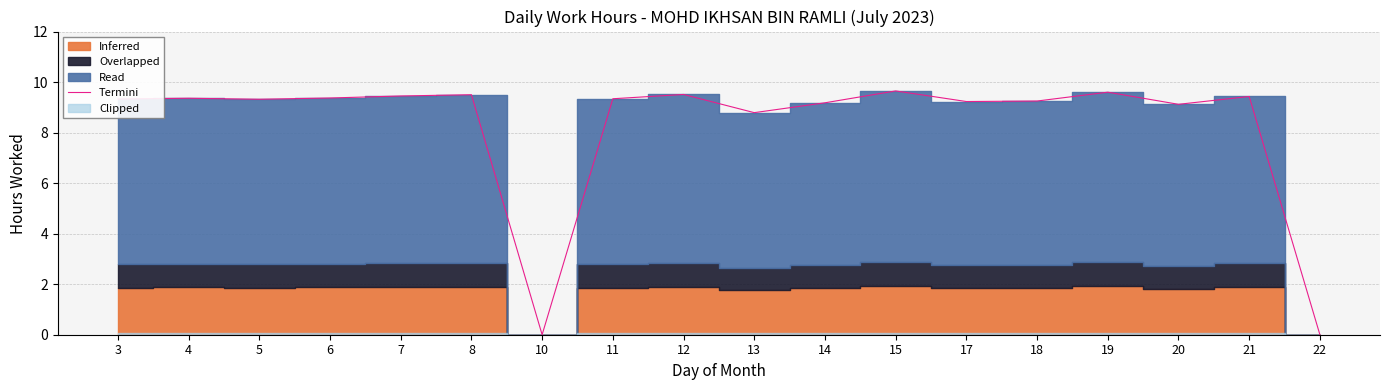

Between 22 and 21, which is larger?

21